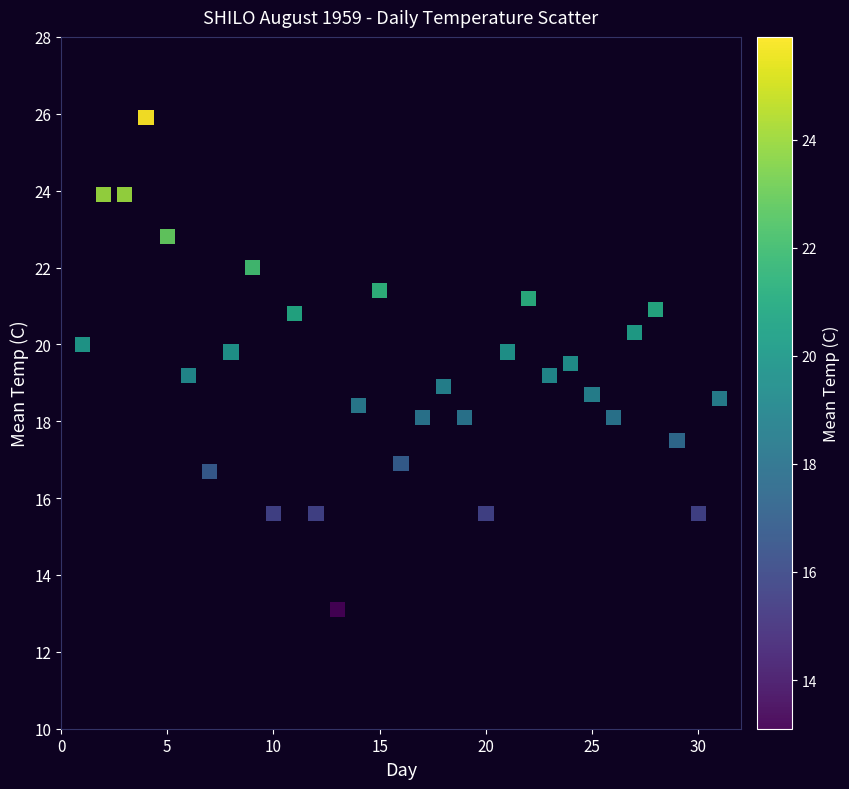

What is the range of X values (max minus min)?

30.0